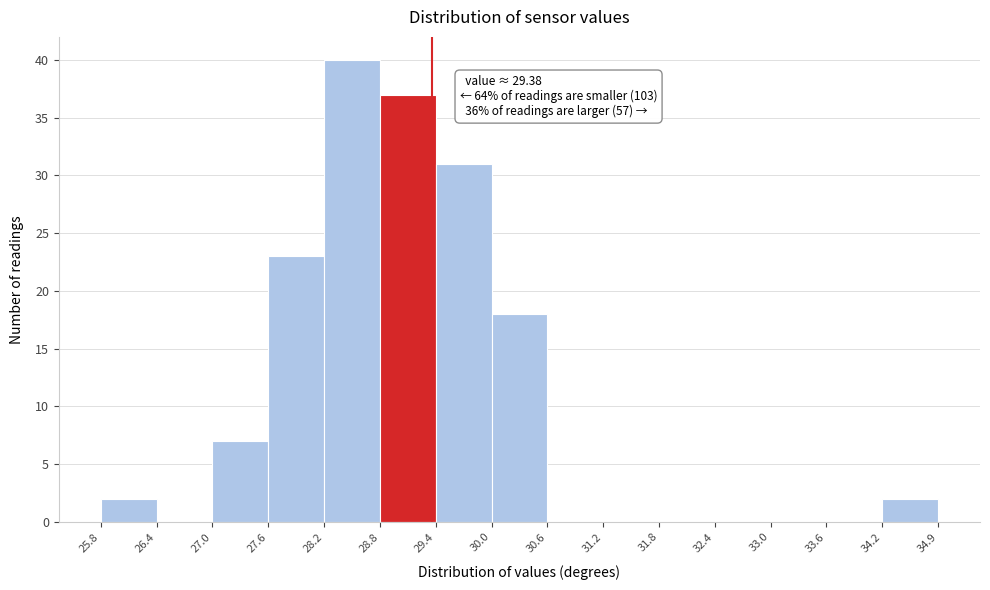

Which range on the x-axis has the tallest bar?

28.2 to 28.8